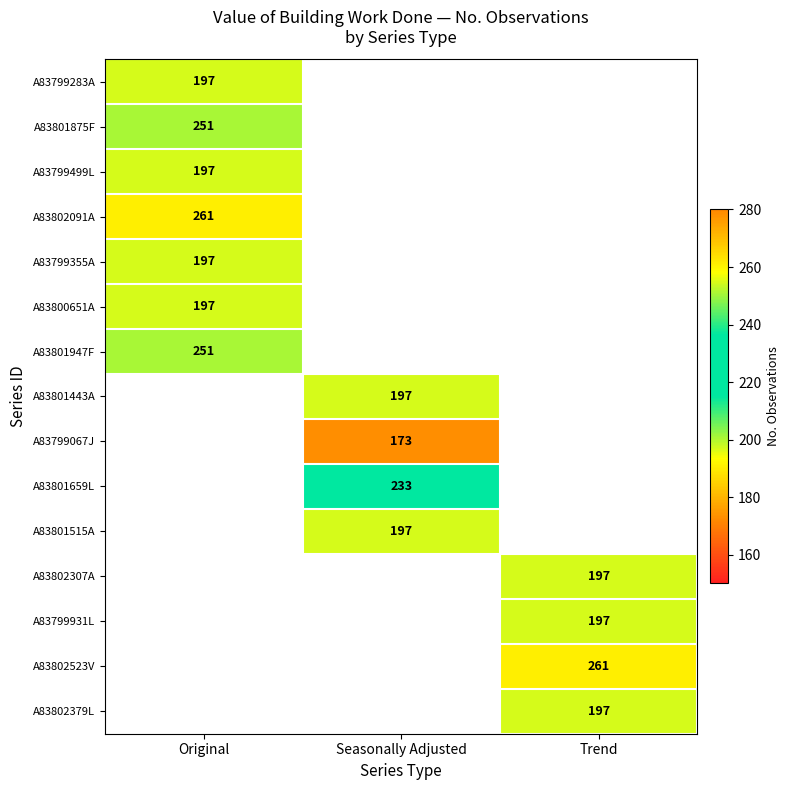

True or false: A83801515A has a value of 197 at Seasonally Adjusted.

True